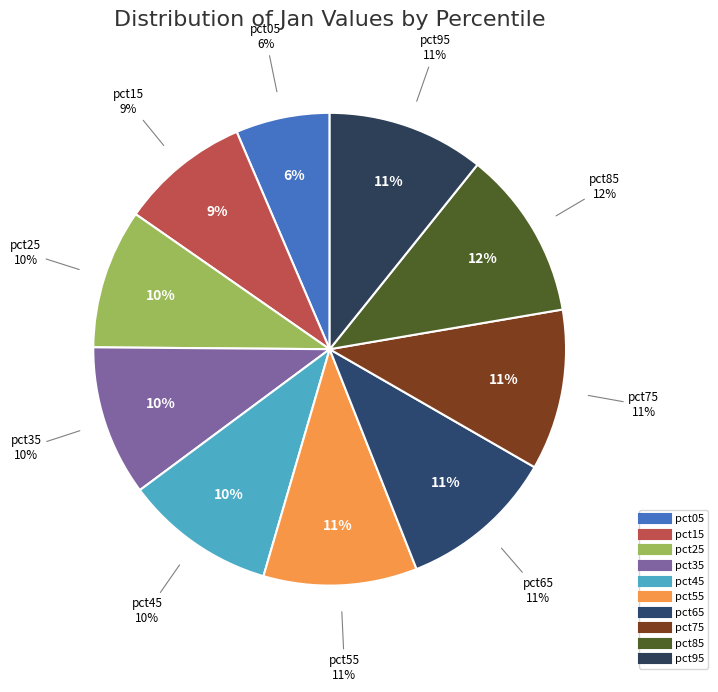

How many segments does this pie chart have?

10